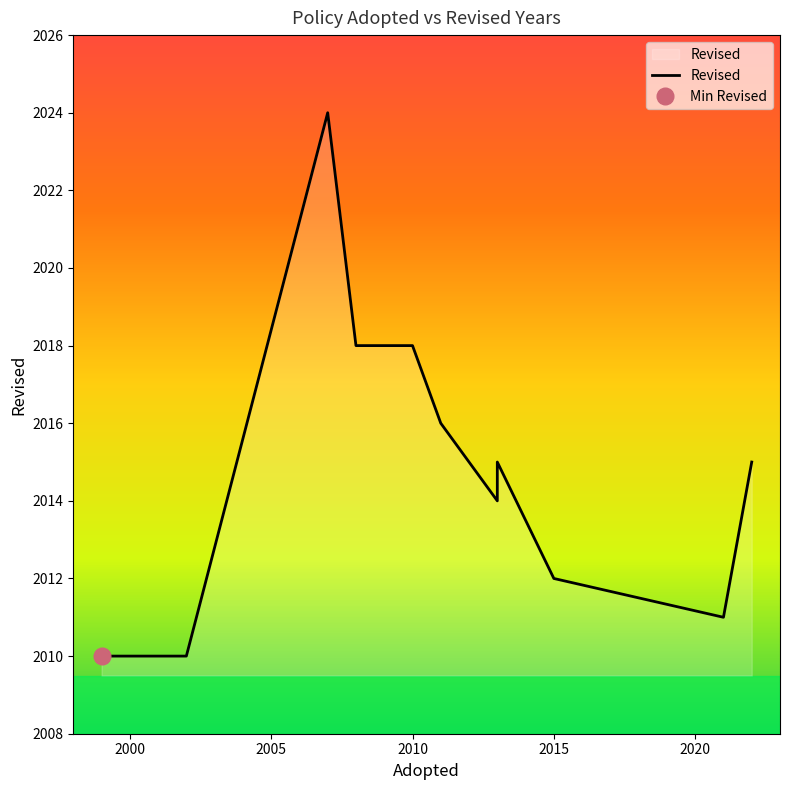

Reading left to right, what are all the values shown in this chart?

2010	2010	2024	2018	2018	2016	2014	2015	2012	2011	2015